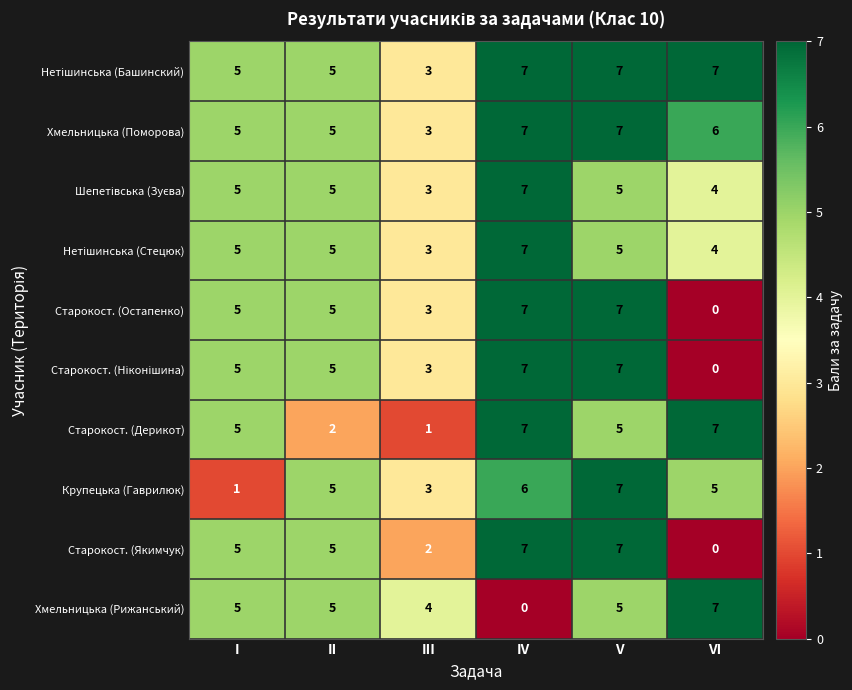

At how many categories does at least one series exceed 2?

6